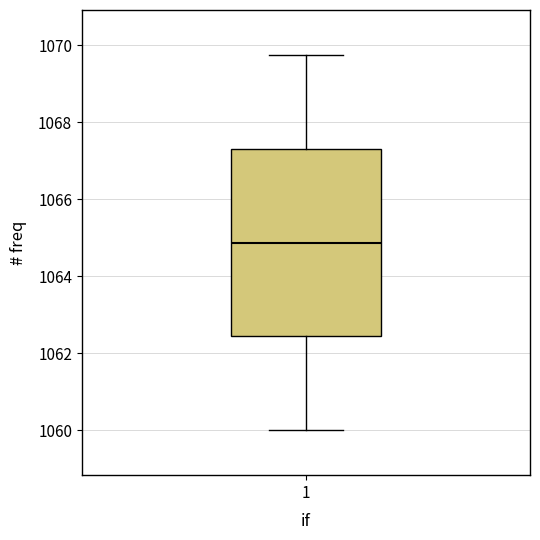

Where is the lower edge of the box at x = 1 on the y-axis? The values are not printed on the chart, so give them approximately, as read against the axis.

1062.4